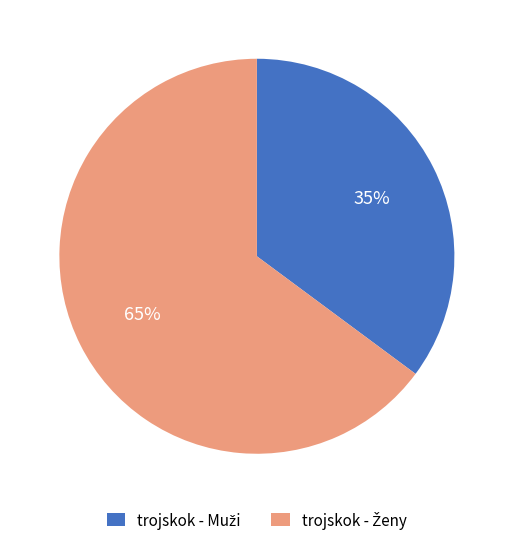

Is there any slice that represents more than half of the pie?

Yes